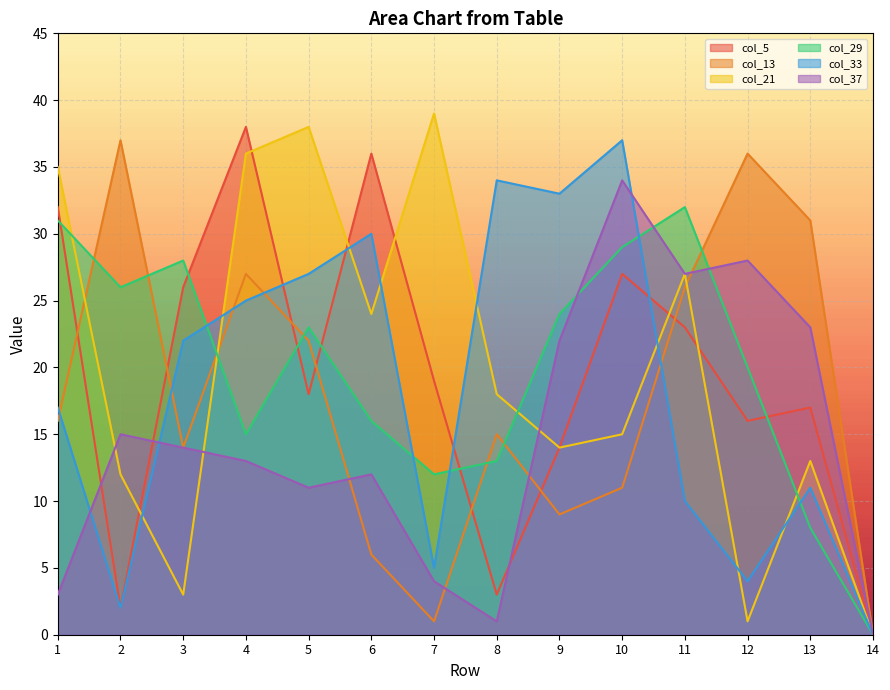

The value of col_37 at 1 is 3. True or false?

True